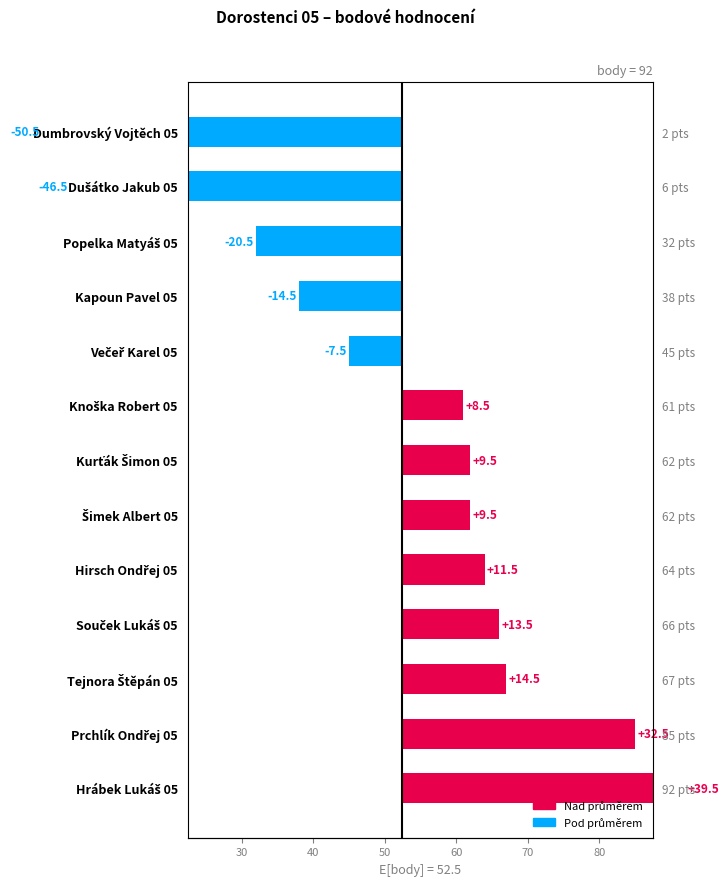

Are the bars horizontal?

Yes